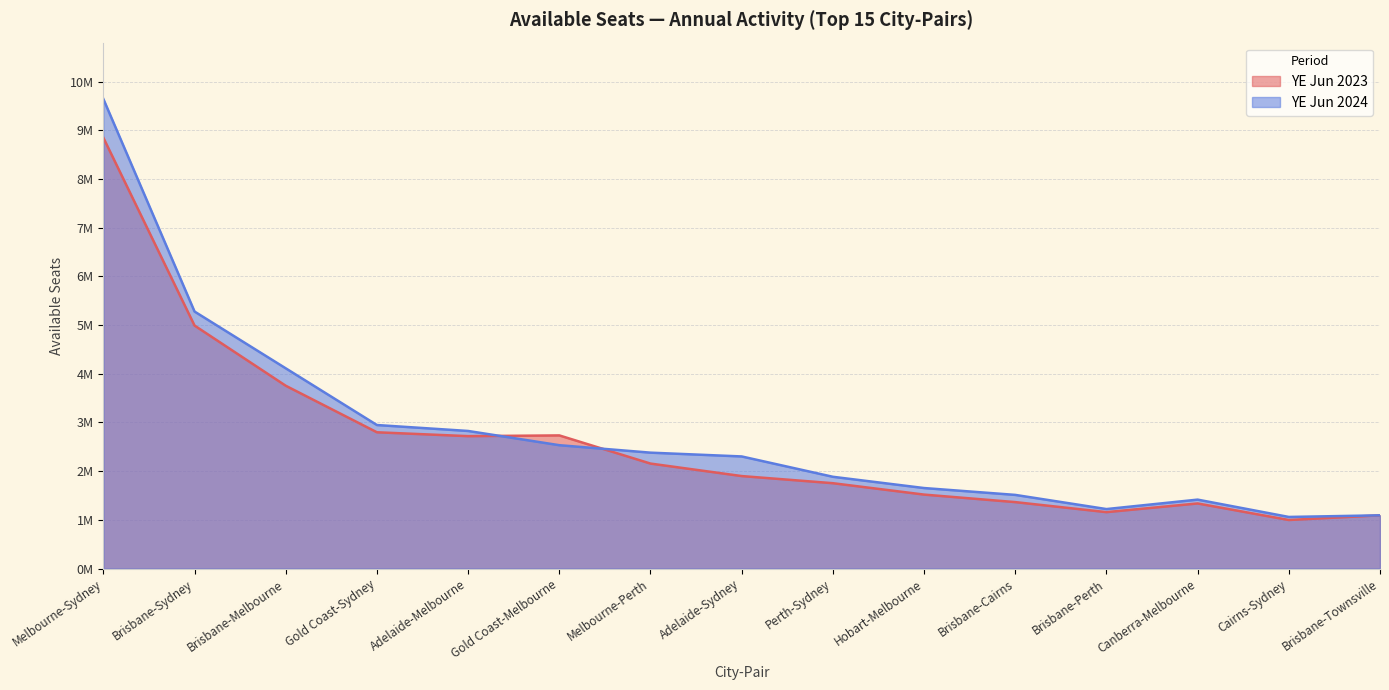

At which category is the sum across all series the highest?

Melbourne-Sydney